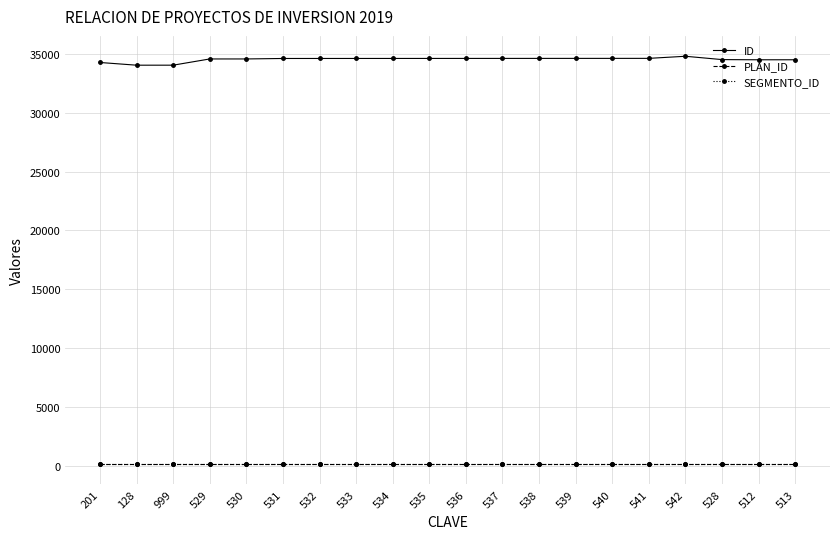

What is the minimum value shown in the chart?

141